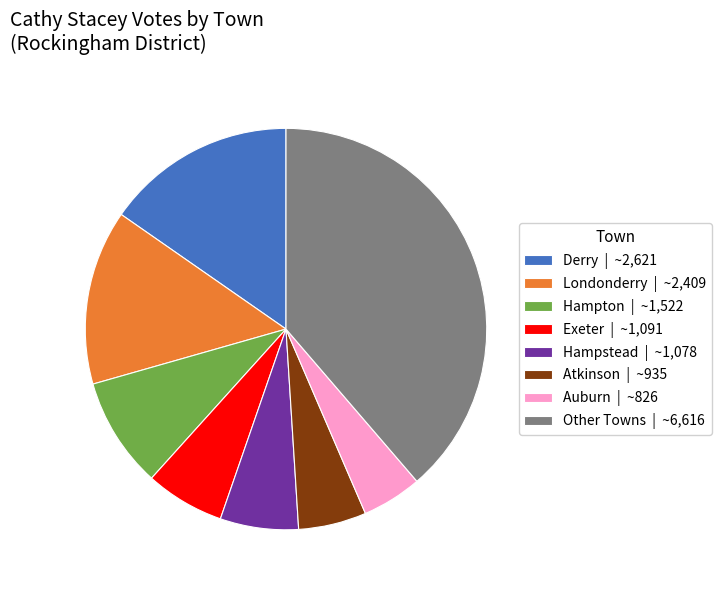

Is there any slice that represents more than half of the pie?

No